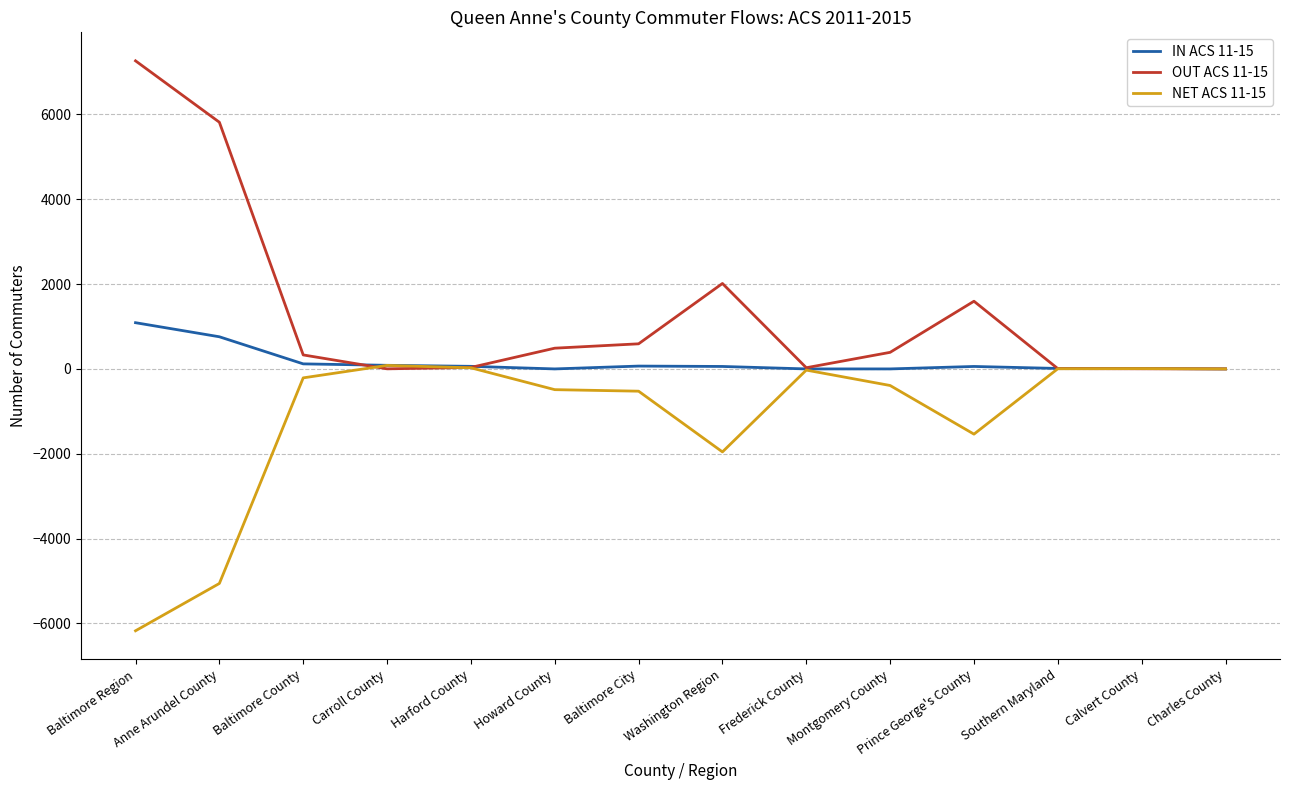

How many lines are shown in the chart?

3